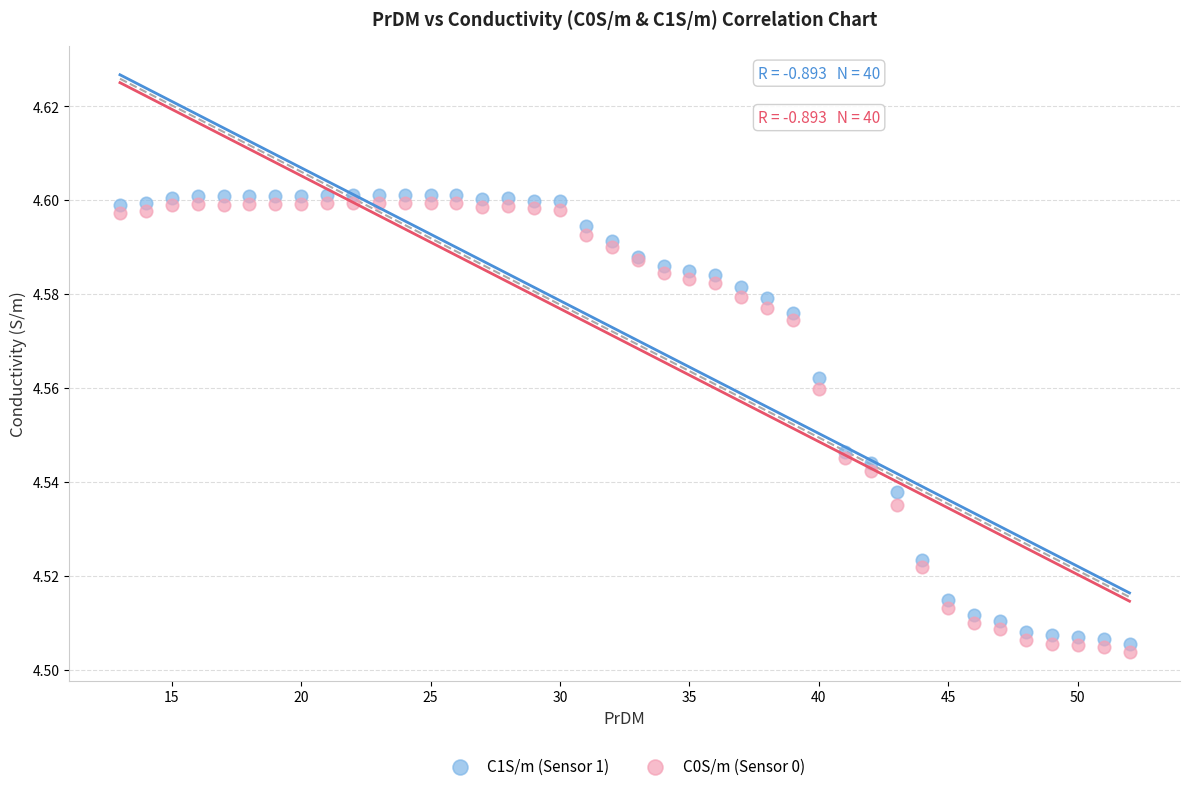

Which series has the widest spread of Y values?

C1S/m (Sensor 1)